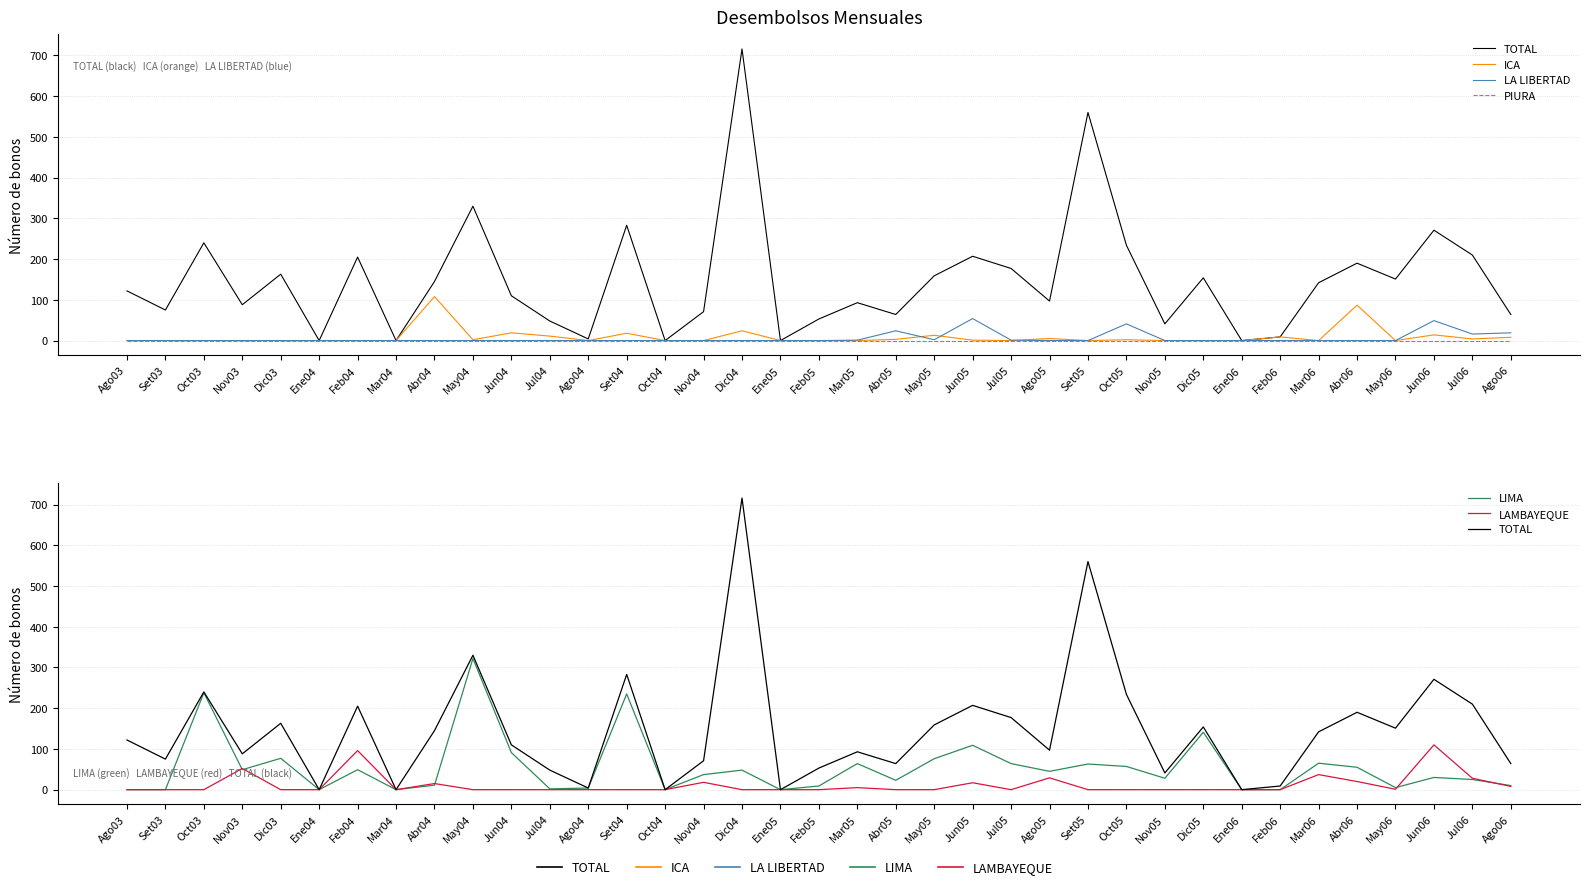

What is the maximum value shown in the chart?

716